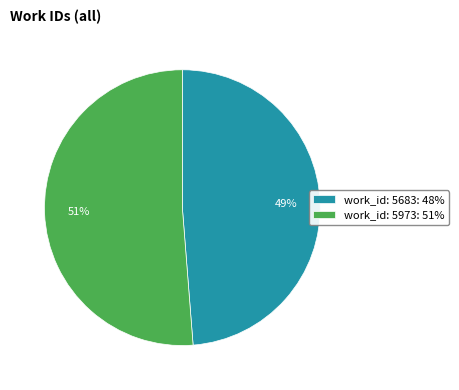

The work_id: 5683 slice represents 49% of the pie. True or false?

True